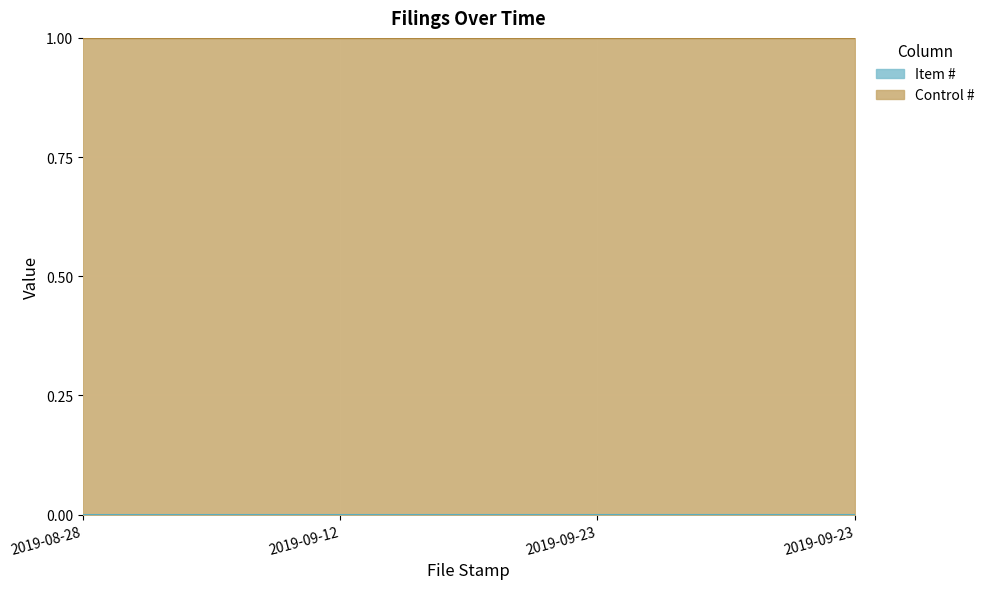

List the labels in order of value, largest first.

2019-09-23, 2019-09-23, 2019-09-12, 2019-08-28